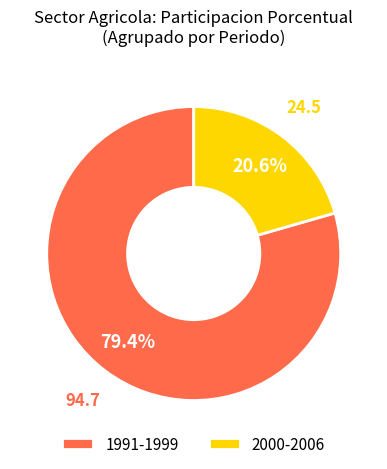

Combined, what portion of the pie is 1991-1999 and 2000-2006?

100.0%